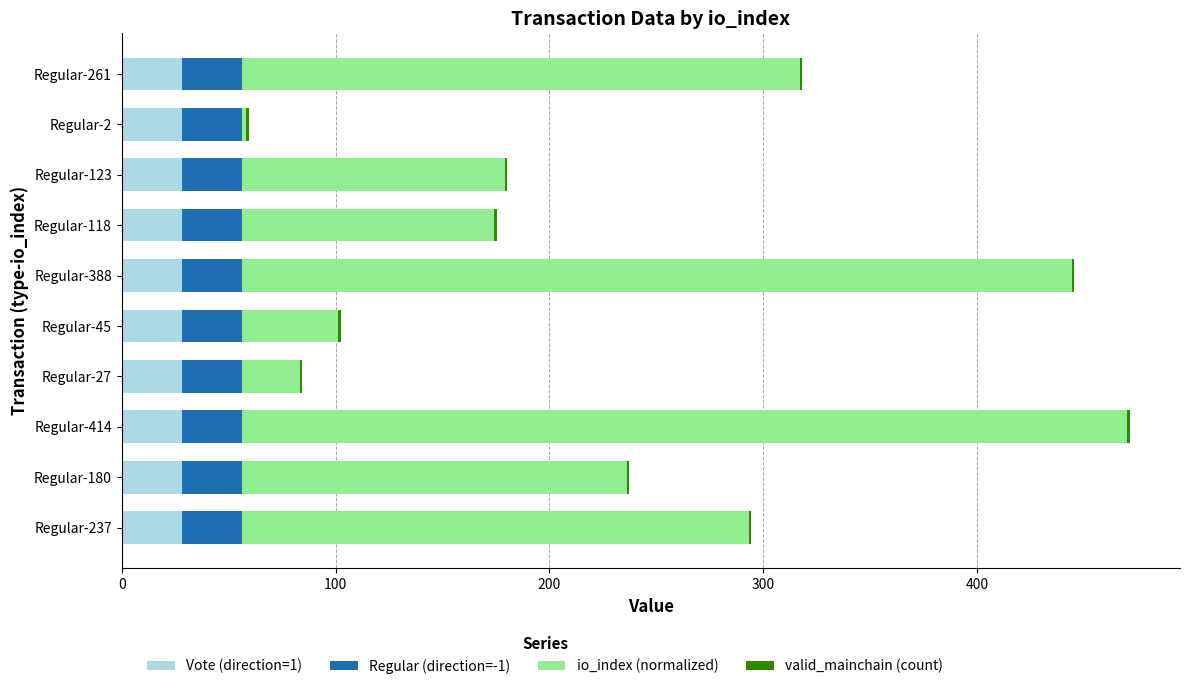

How many data points does each series have?

10